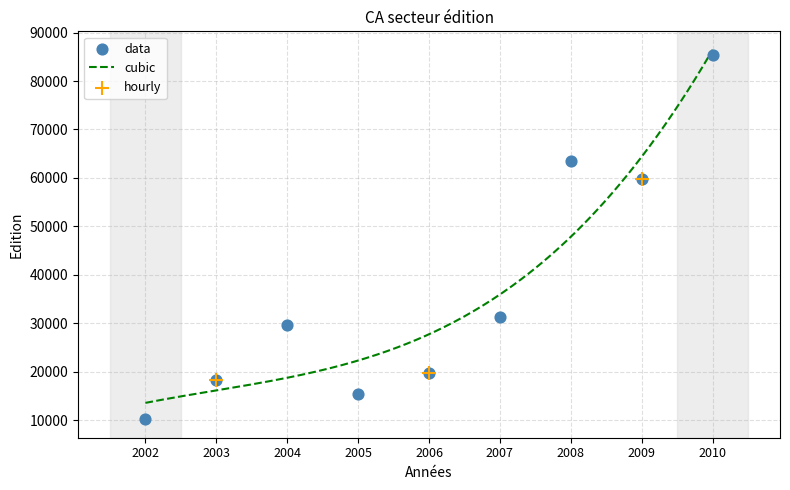

Which has a higher value, 2003 or 2008?

2008